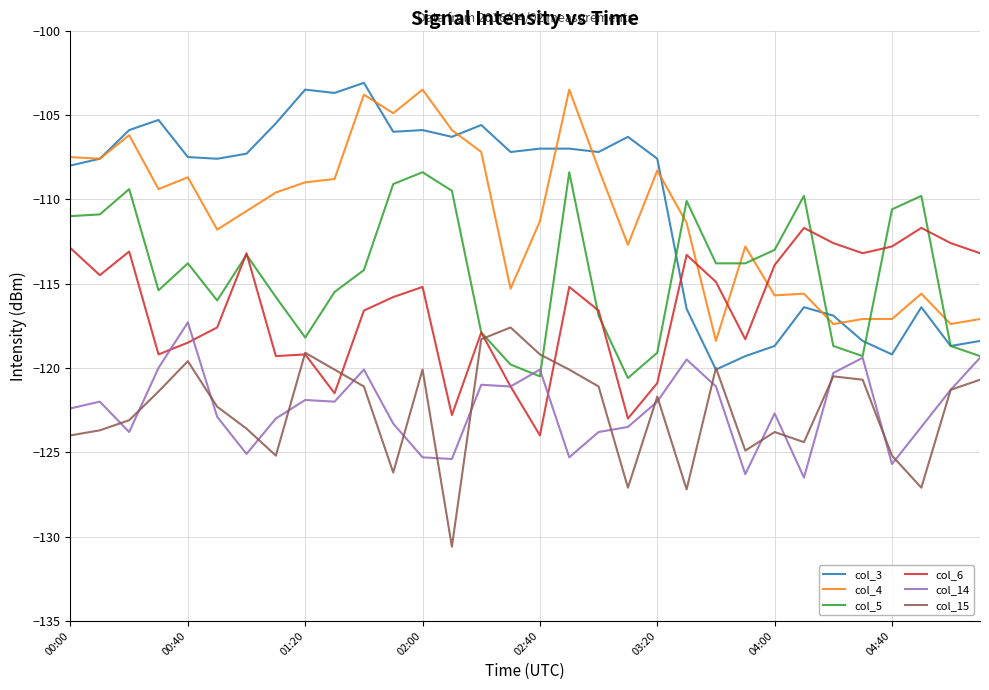

True or false: col_4 and col_14 intersect in this chart.

False